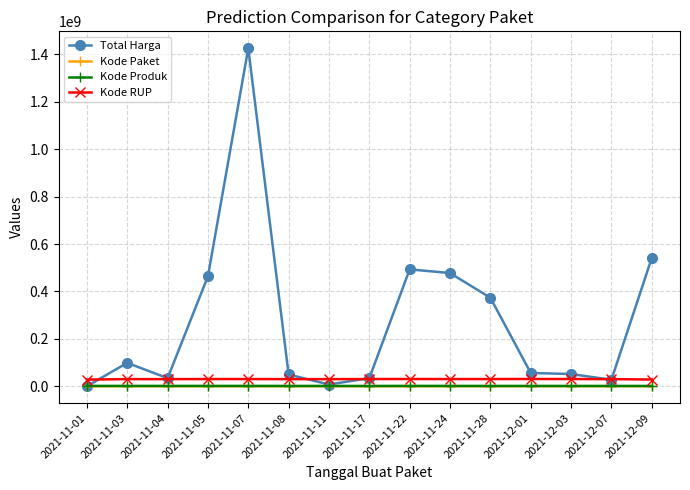

Which series has the largest total across all categories?

Total Harga